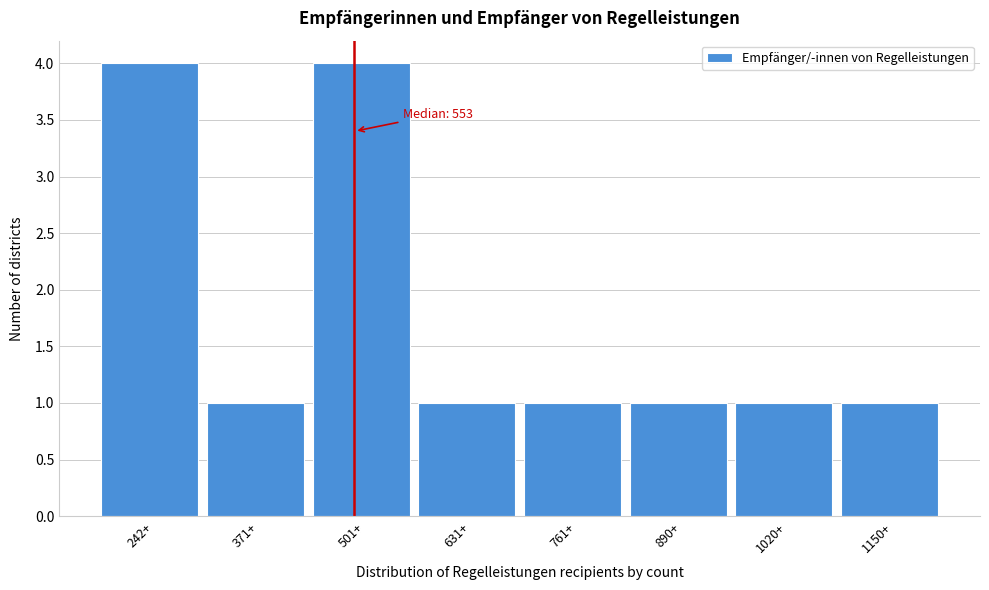

Reading left to right, transcribe all the data shown in this chart.

242+=4	371+=1	501+=4	631+=1	761+=1	890+=1	1020+=1	1150+=1